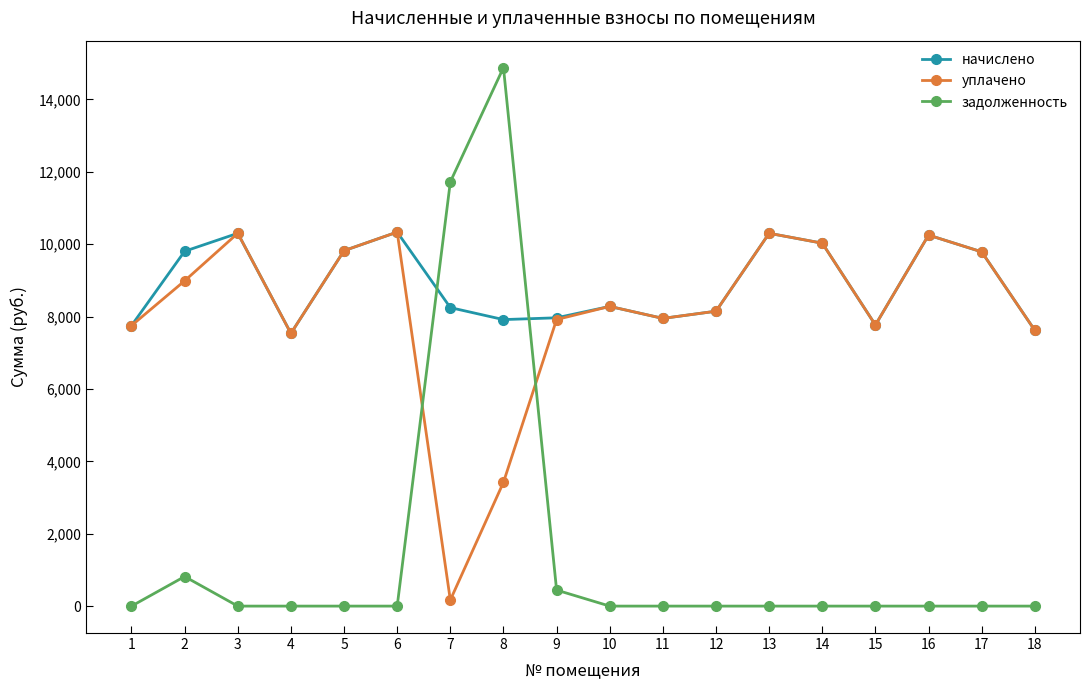

Which category has the highest value across all series?

8